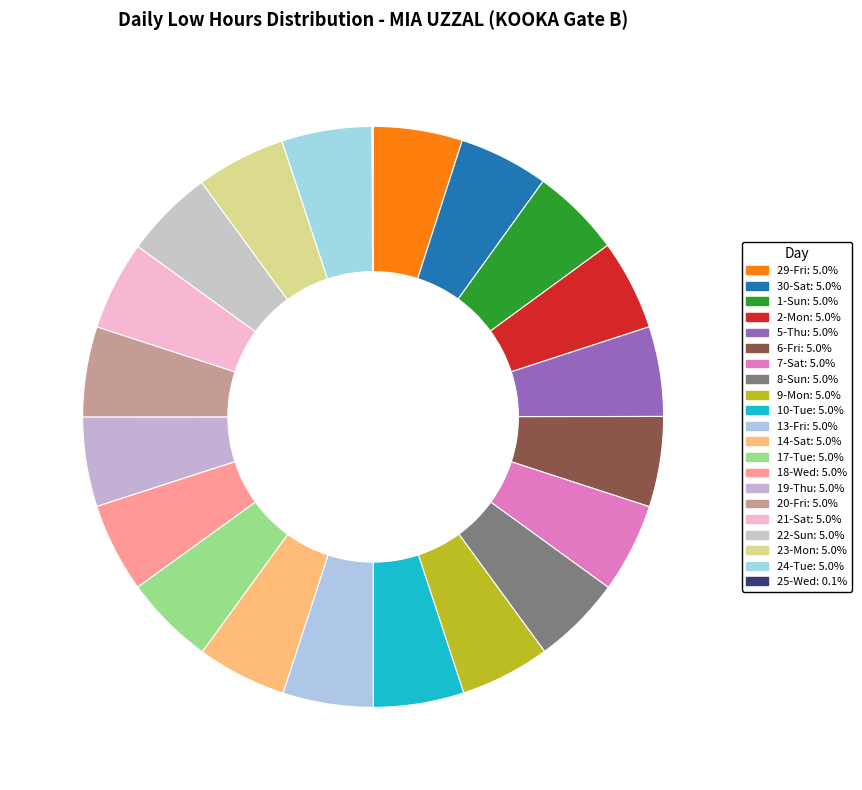

Combined, do 19-Thu and 1-Sun account for over 50%?

No